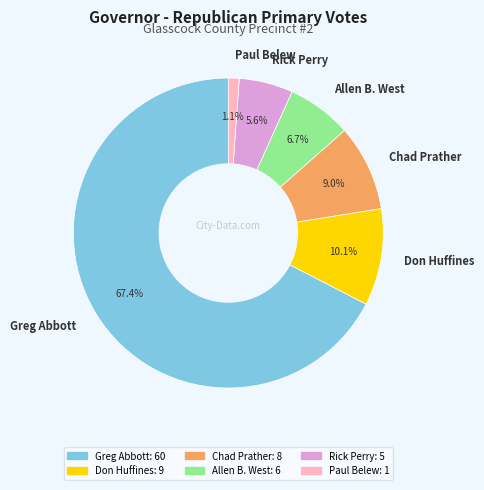

What percentage is the Chad Prather slice, to the nearest percent?

9%